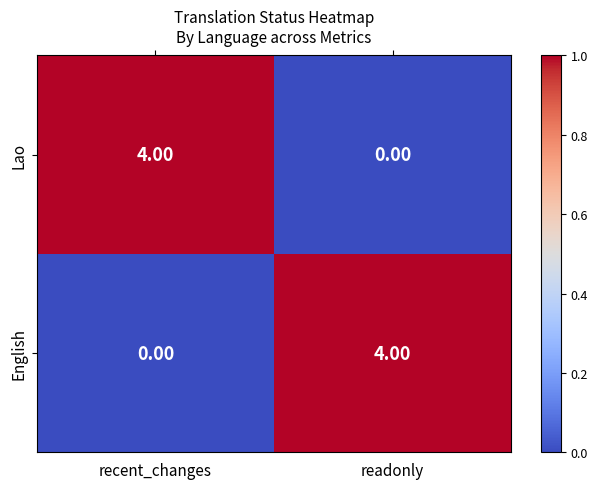

List the labels in order of English value, smallest first.

recent_changes, readonly